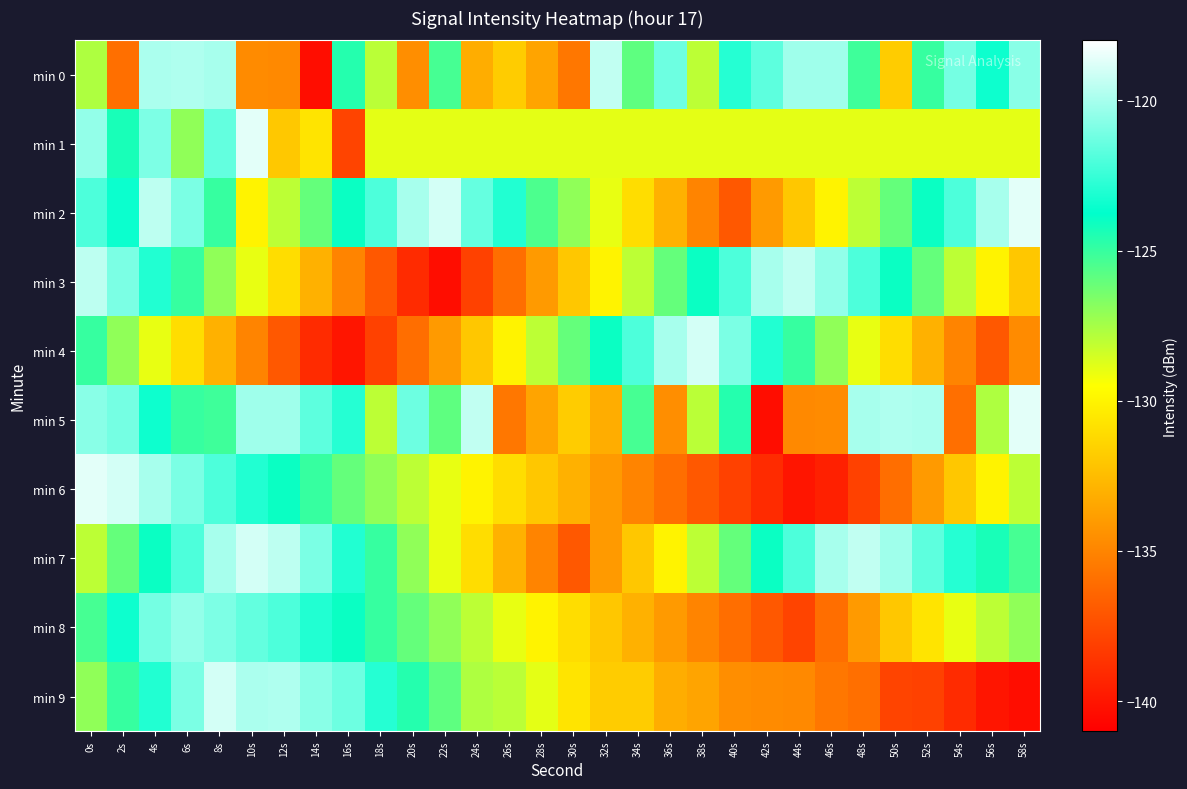

At 6s, list the series in order from smallest to largest.

min 4, min 1, min 5, min 3, min 7, min 2, min 6, min 9, min 8, min 0